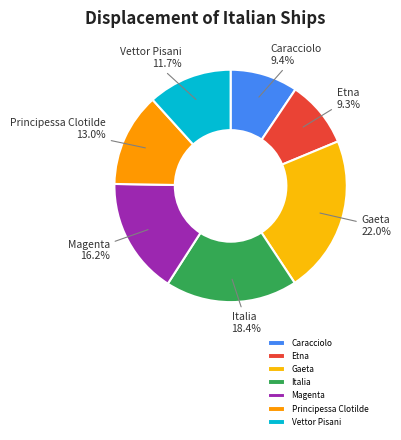

Which slice is the largest?

Gaeta